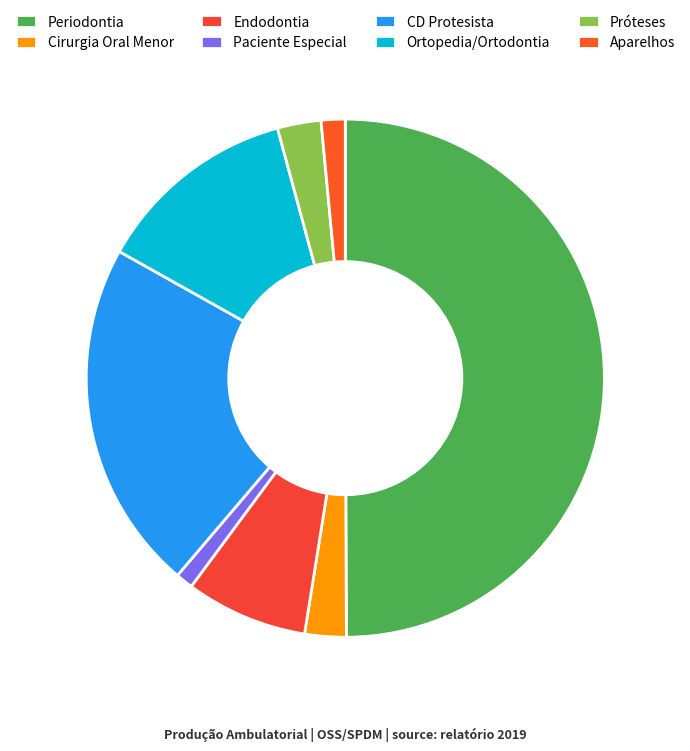

Count the number of slices in the pie.

8